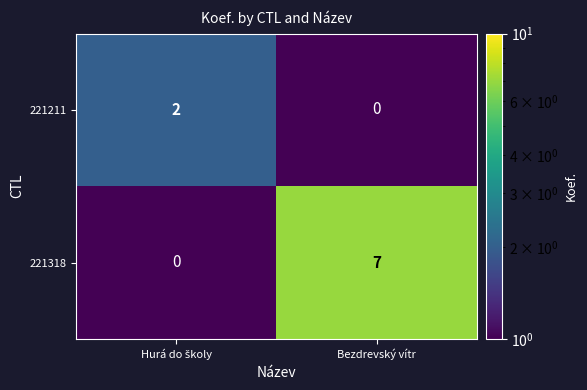

Which series has the widest spread of values?

221318